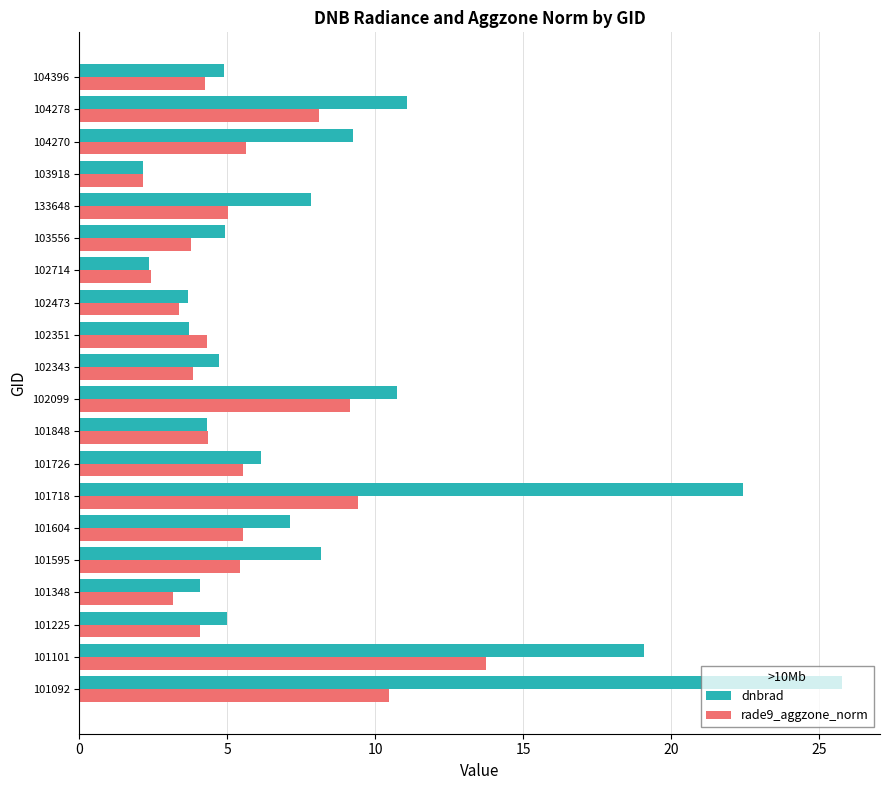

What is the maximum value for rade9_aggzone_norm?

13.8